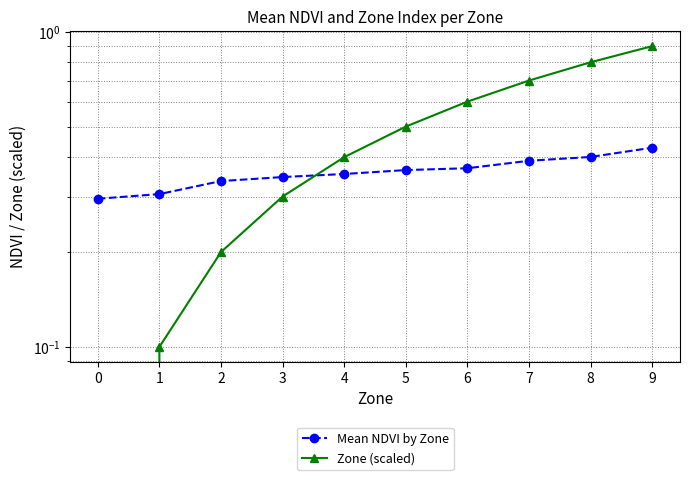

What is the maximum value shown in the chart?

0.9